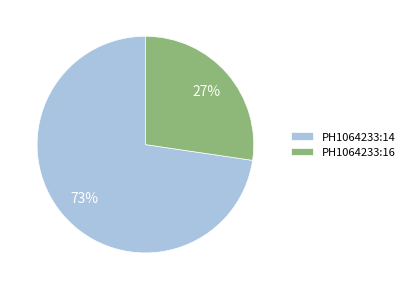

Is PH1064233:16 the majority of the pie?

No